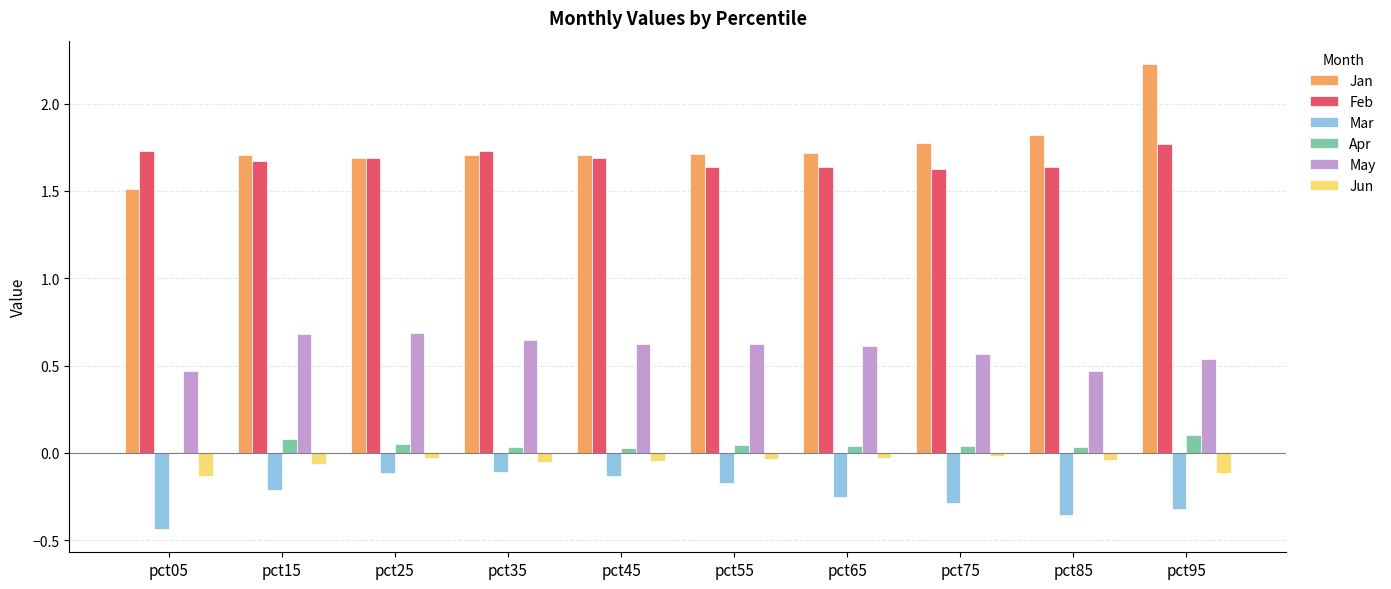

True or false: Feb has a value of 2.4 at pct85.

False